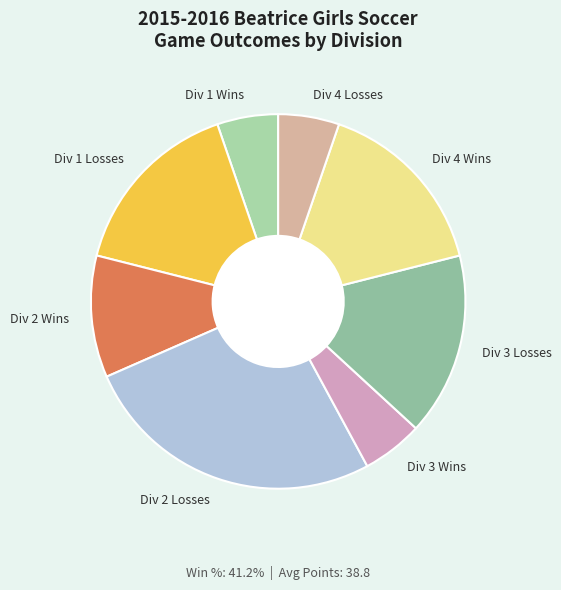

What is the largest slice in the pie chart?

Div 2 Losses